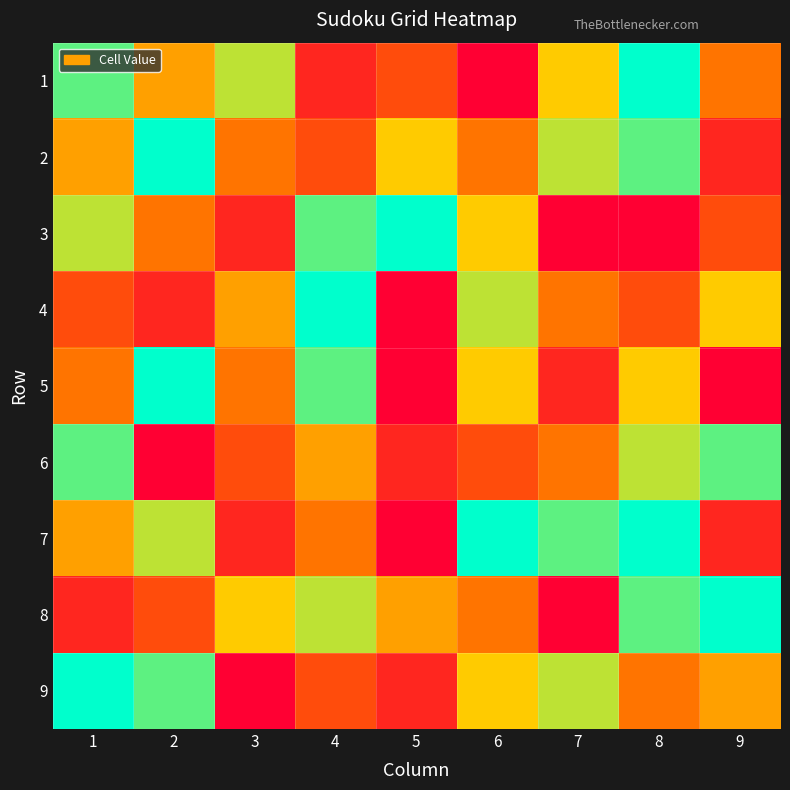

Reading right to left, transcribe all the data shown in this chart.

1: 9=4	8=9	7=6	6=1	5=3	4=2	3=7	2=5	1=8
2: 9=2	8=8	7=7	6=4	5=6	4=3	3=4	2=9	1=5
3: 9=3	8=1	7=1	6=6	5=9	4=8	3=2	2=4	1=7
4: 9=6	8=3	7=4	6=7	5=1	4=9	3=5	2=2	1=3
5: 9=1	8=6	7=2	6=6	5=1	4=8	3=4	2=9	1=4
6: 9=8	8=7	7=4	6=3	5=2	4=5	3=3	2=1	1=8
7: 9=2	8=9	7=8	6=9	5=1	4=4	3=2	2=7	1=5
8: 9=9	8=8	7=1	6=4	5=5	4=7	3=6	2=3	1=2
9: 9=5	8=4	7=7	6=6	5=2	4=3	3=1	2=8	1=9